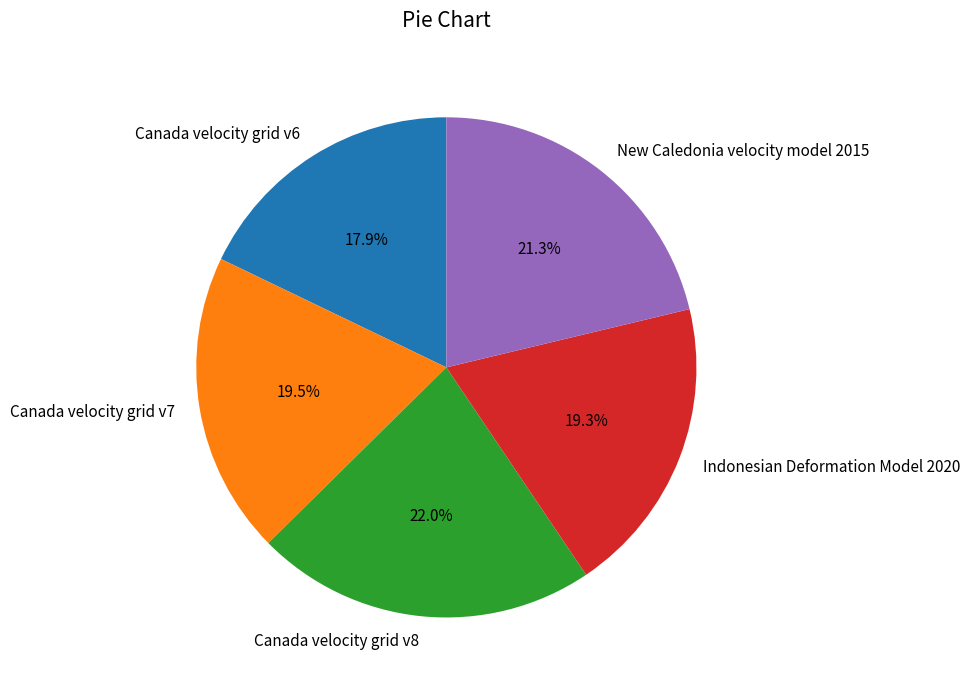

Does Canada velocity grid v8 account for over 50% of the chart?

No